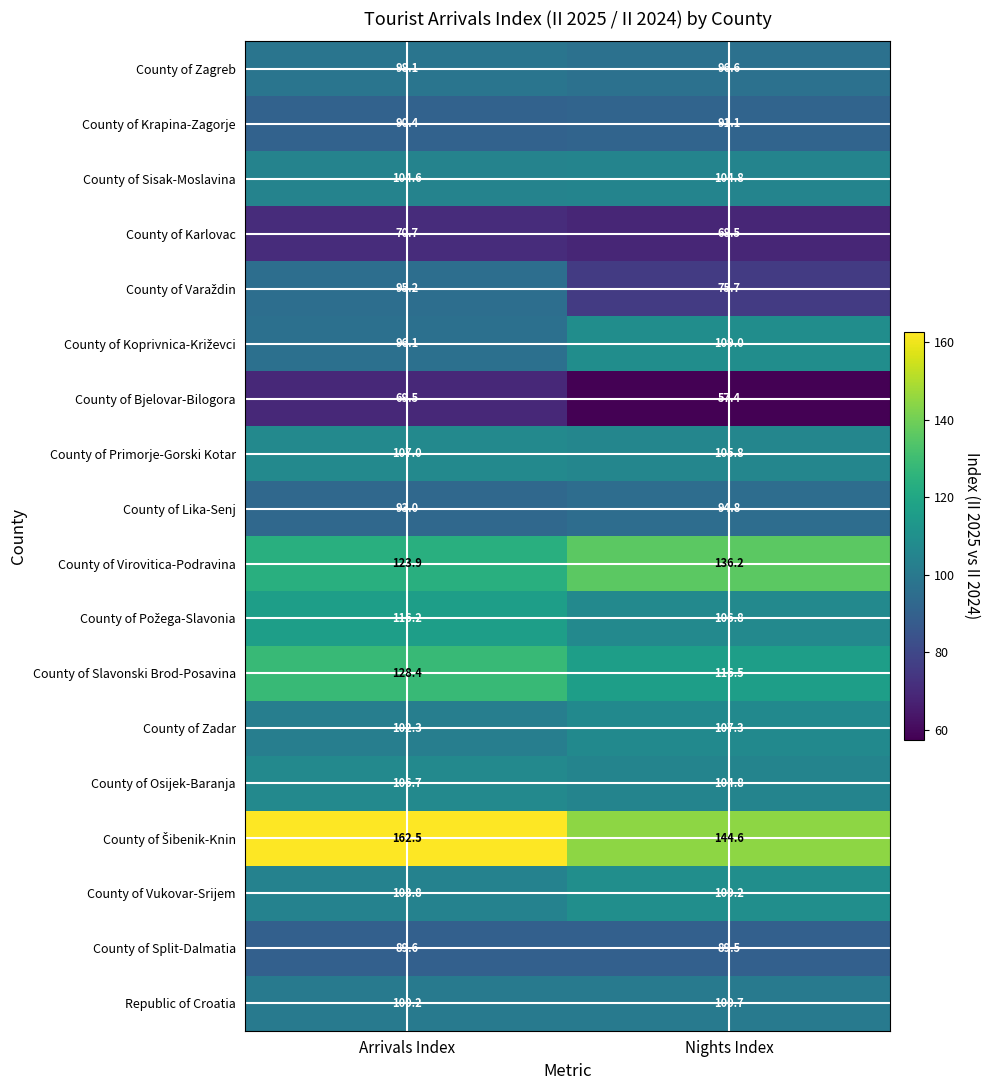

At which label does County of Bjelovar-Bilogora first exceed 69?

Arrivals Index